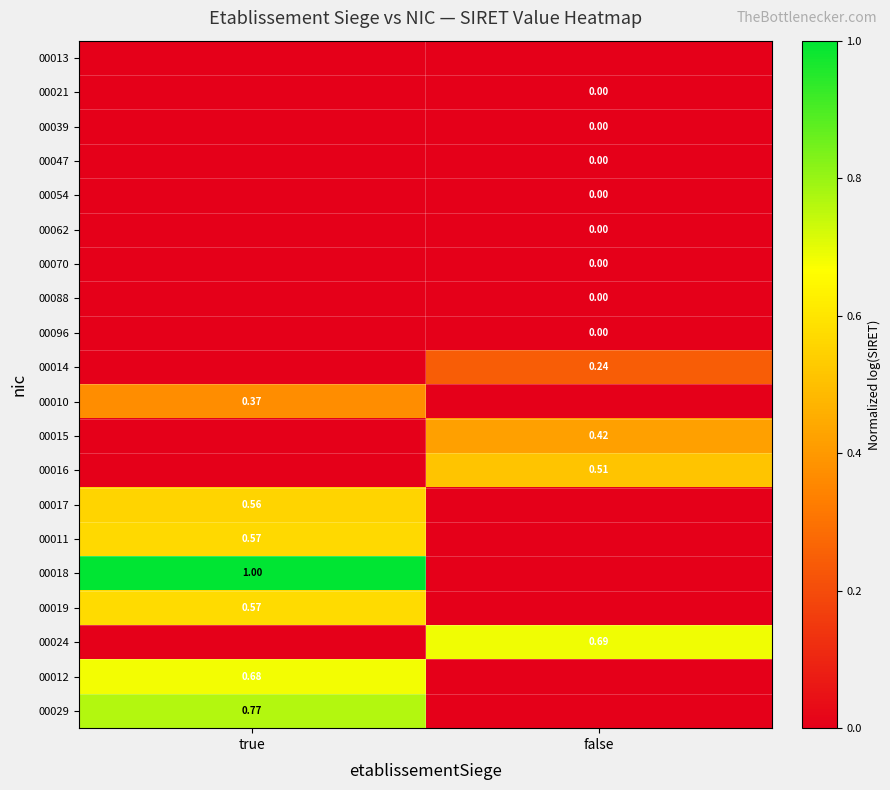

True or false: 00018 has a value of 0.0 at false.

True